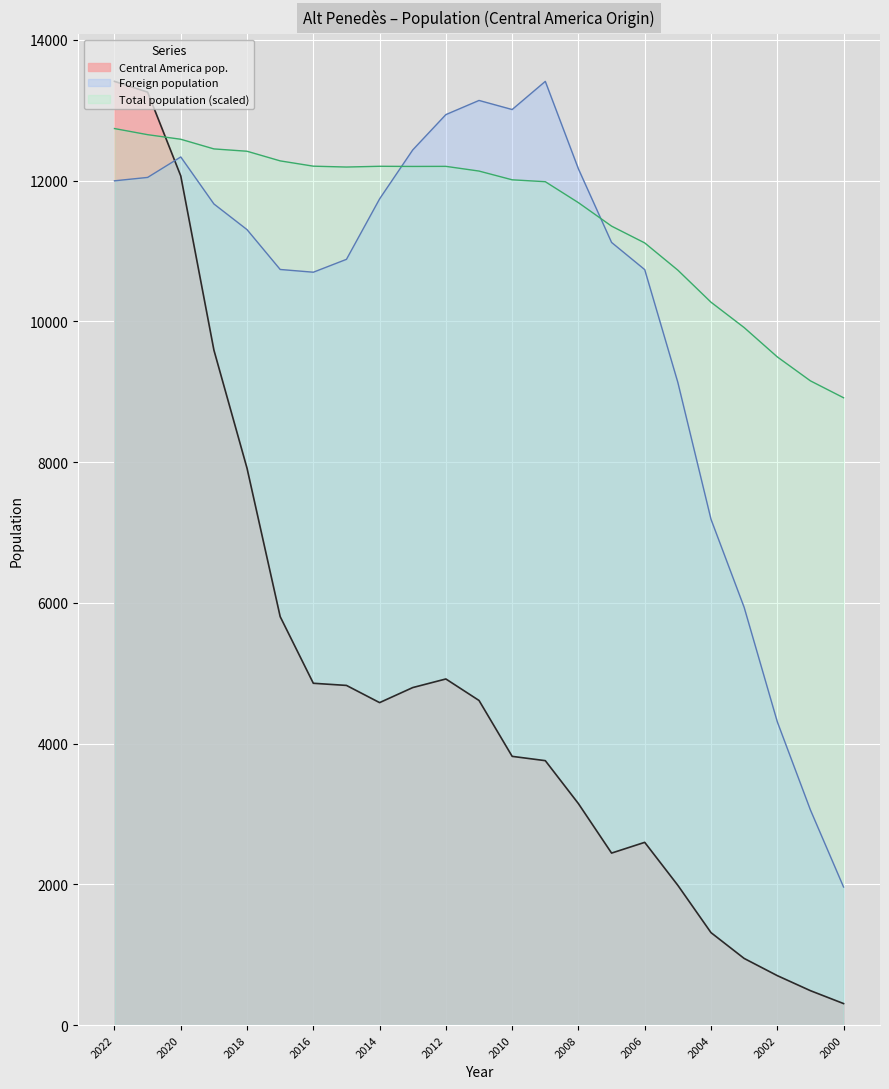

What are all the series names shown in the legend?

Central America pop., Foreign population, Total population (scaled)